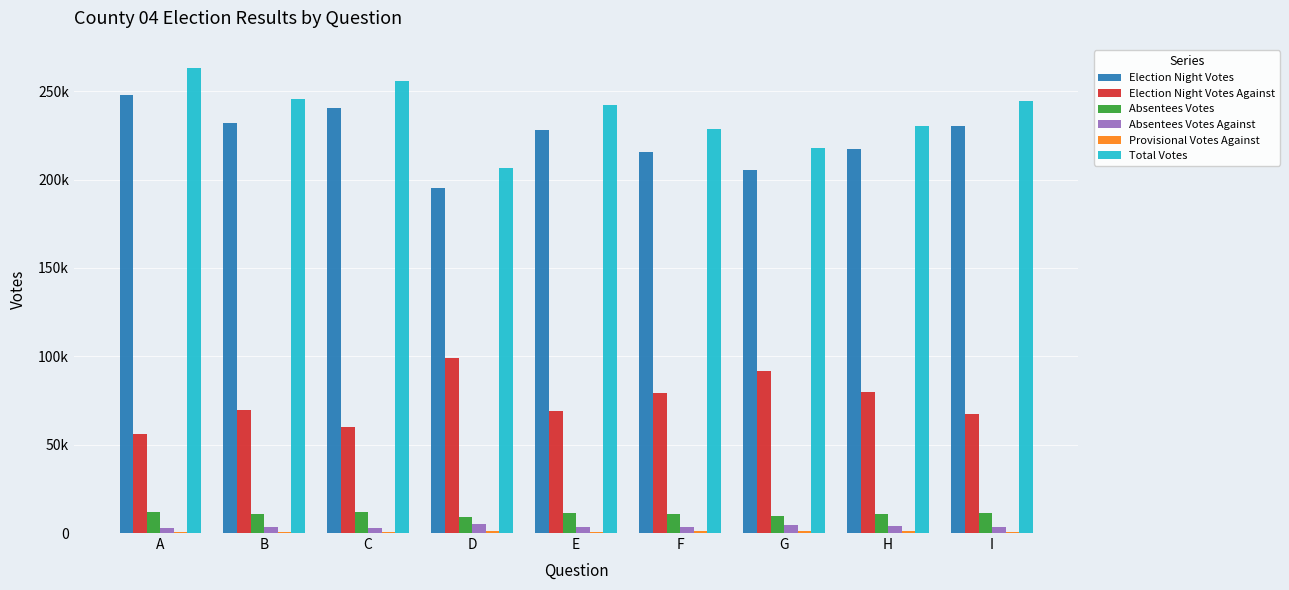

Does the chart contain stacked bars?

No